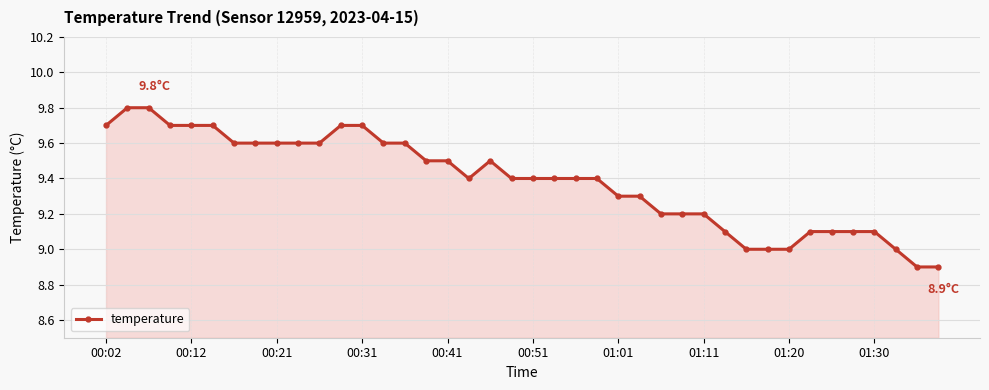

What is the value of the 23rd point from the left?

9.4